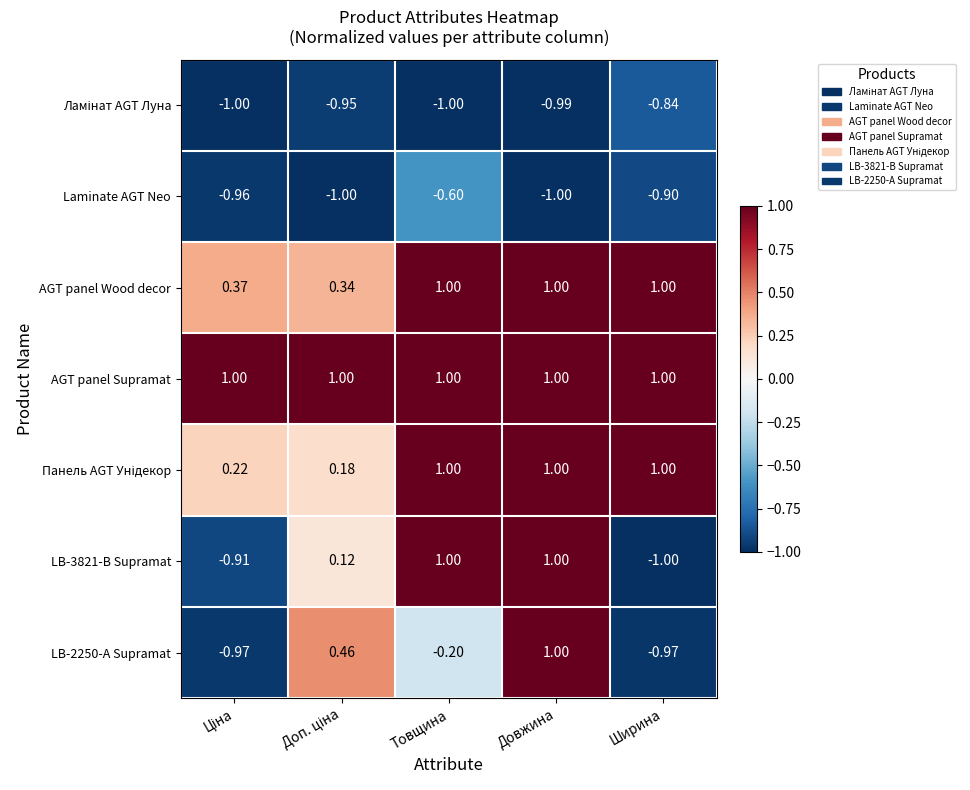

Where is Laminate AGT Neo nearest to the value 0?

Товщина